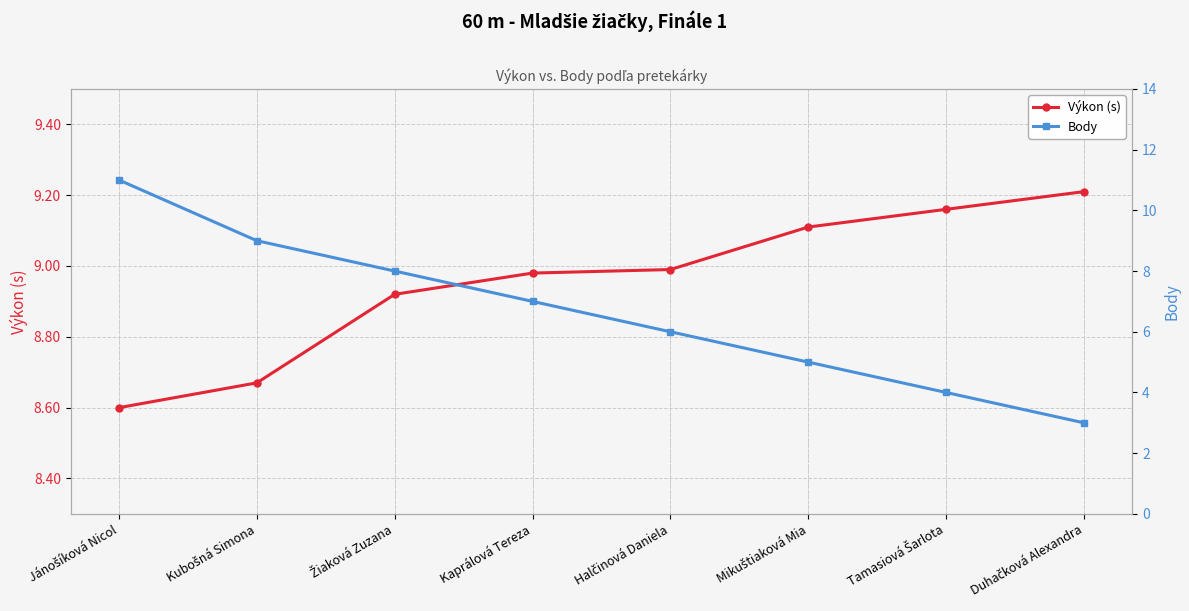

True or false: Výkon (s) and Body cross at least once.

True